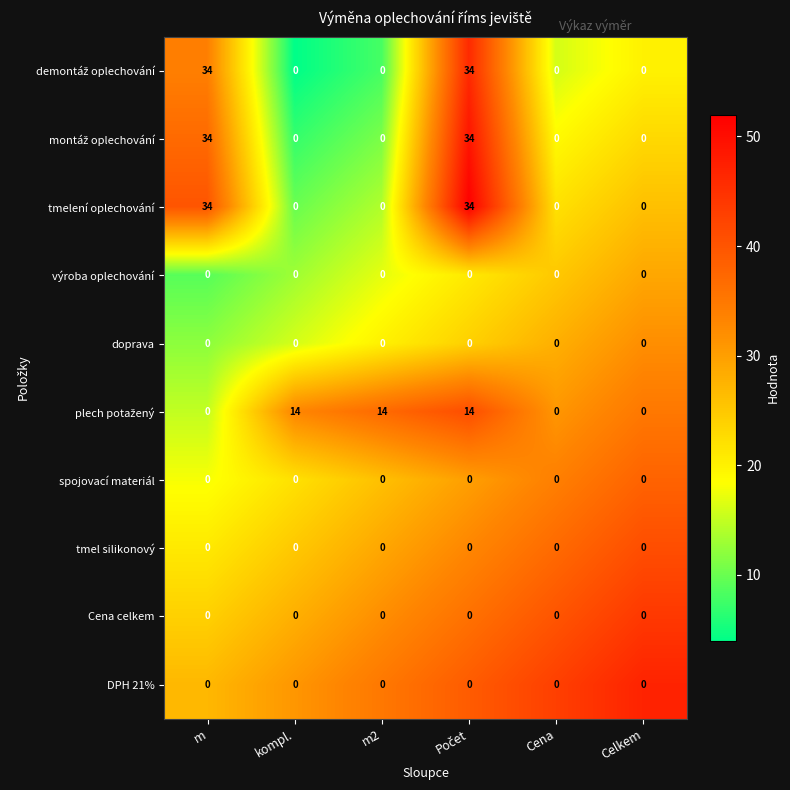

What is the spread (max minus min) of values at m2?

14